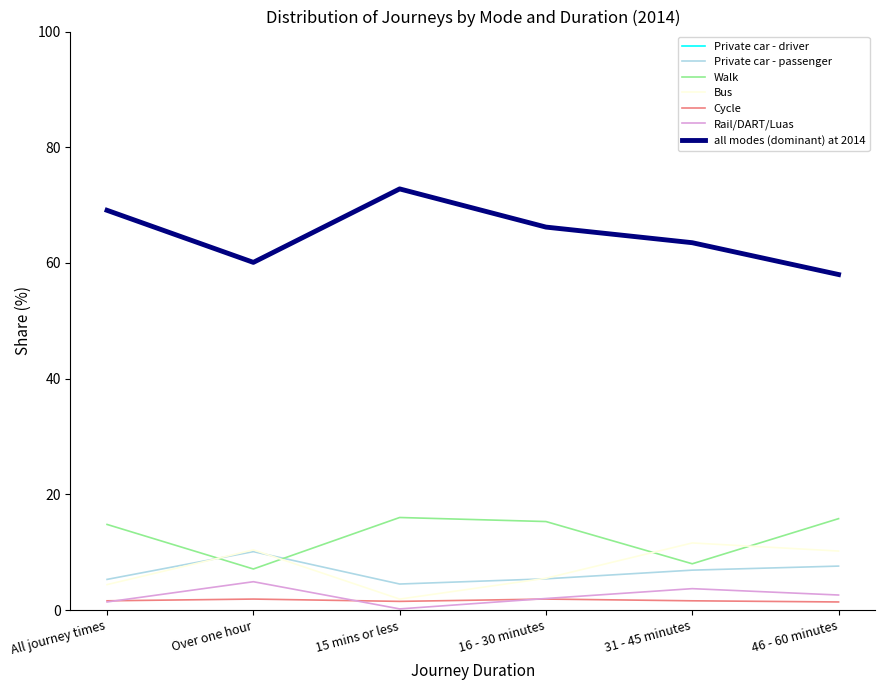

Does the chart have visible grid lines?

No